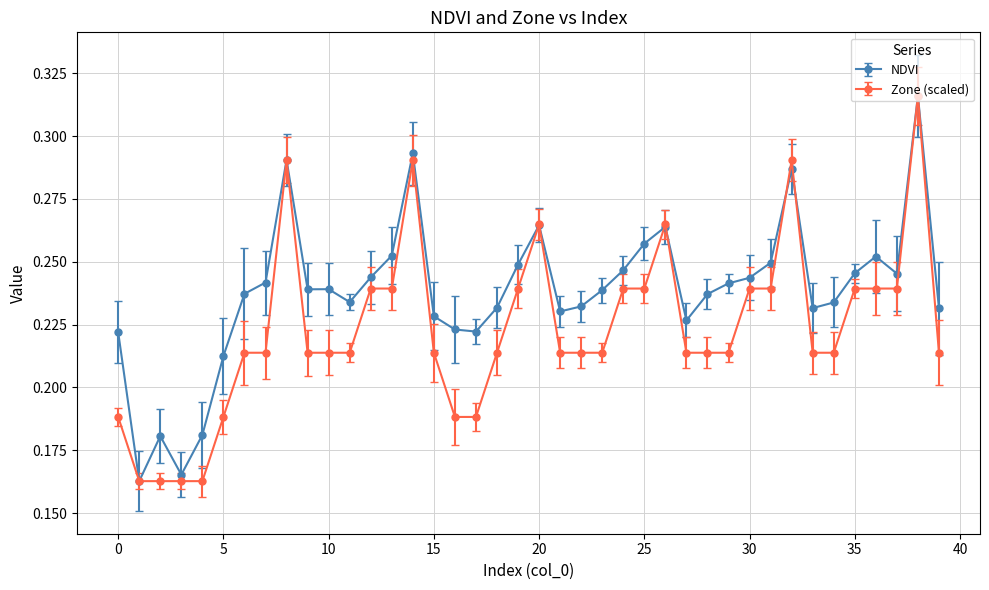

Rank the series by their average value, from highest to lowest.

NDVI, Zone (scaled)